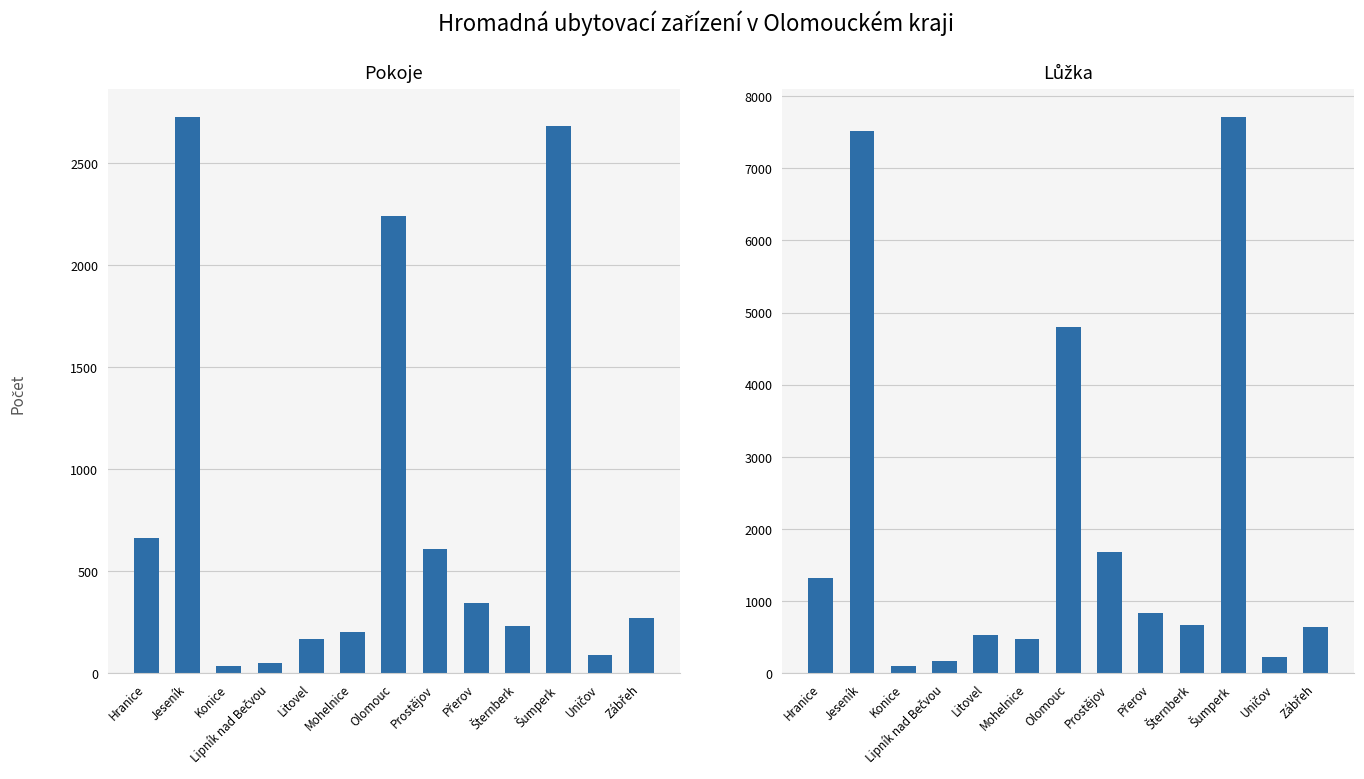

List the labels in order of Lůžka value, smallest first.

Konice, Lipník nad Bečvou, Uničov, Mohelnice, Litovel, Zábřeh, Šternberk, Přerov, Hranice, Prostějov, Olomouc, Jeseník, Šumperk